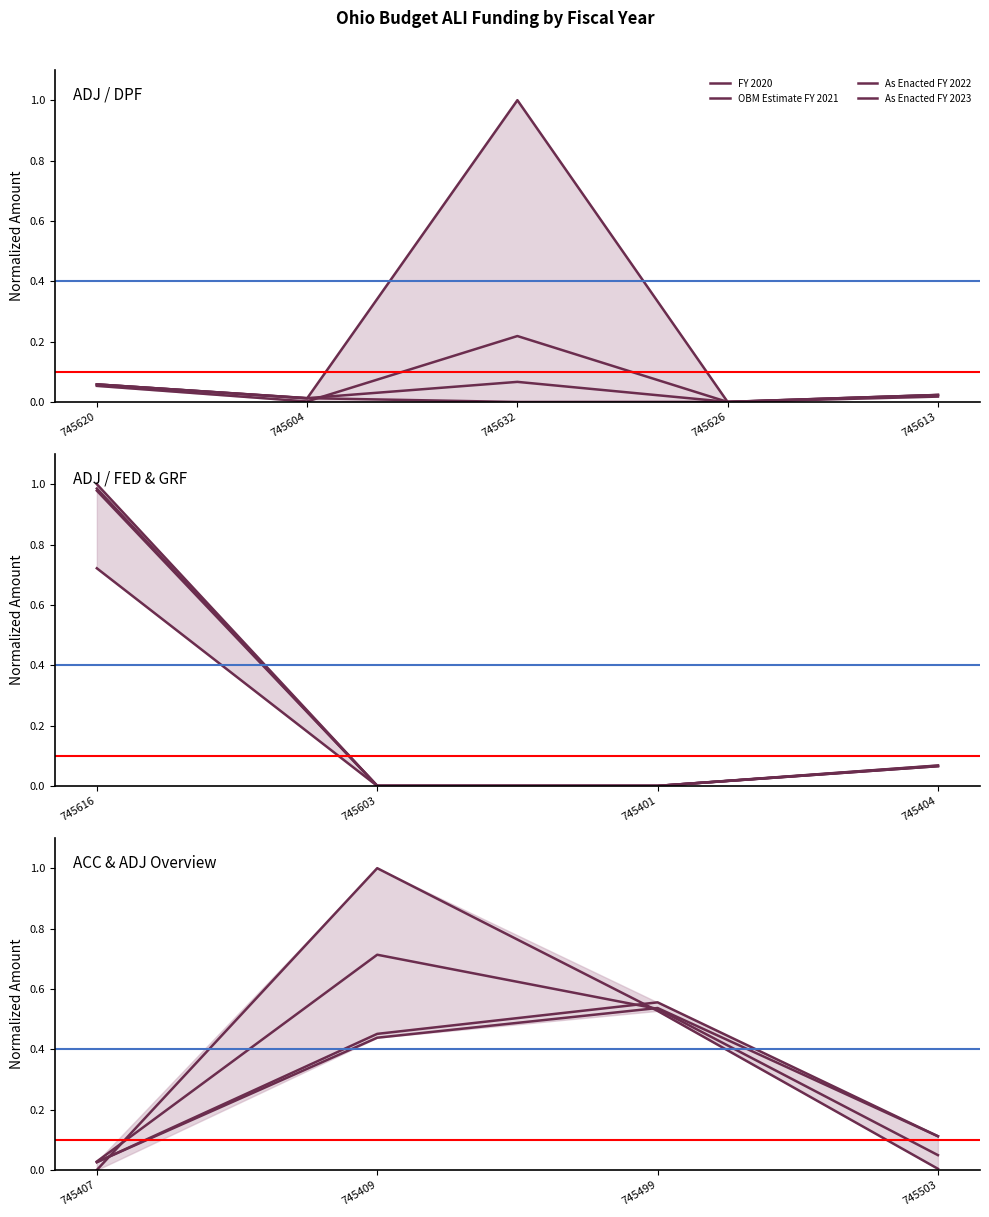

At 745407, list the series in order from largest to smallest.

OBM Estimate FY 2021, As Enacted FY 2022, As Enacted FY 2023, FY 2020